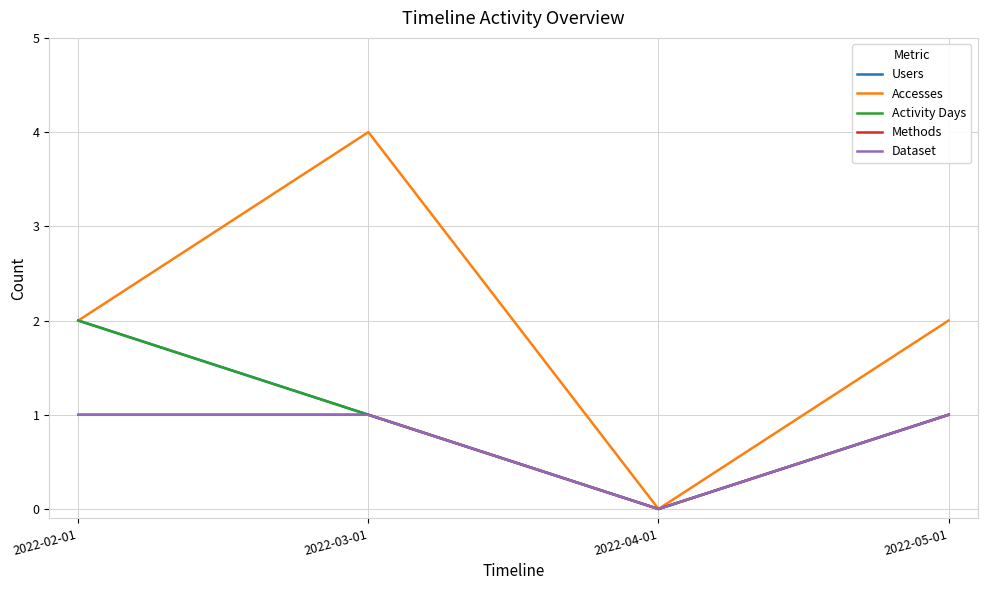

True or false: Methods has a value of 1 at 2022-05-01.

True